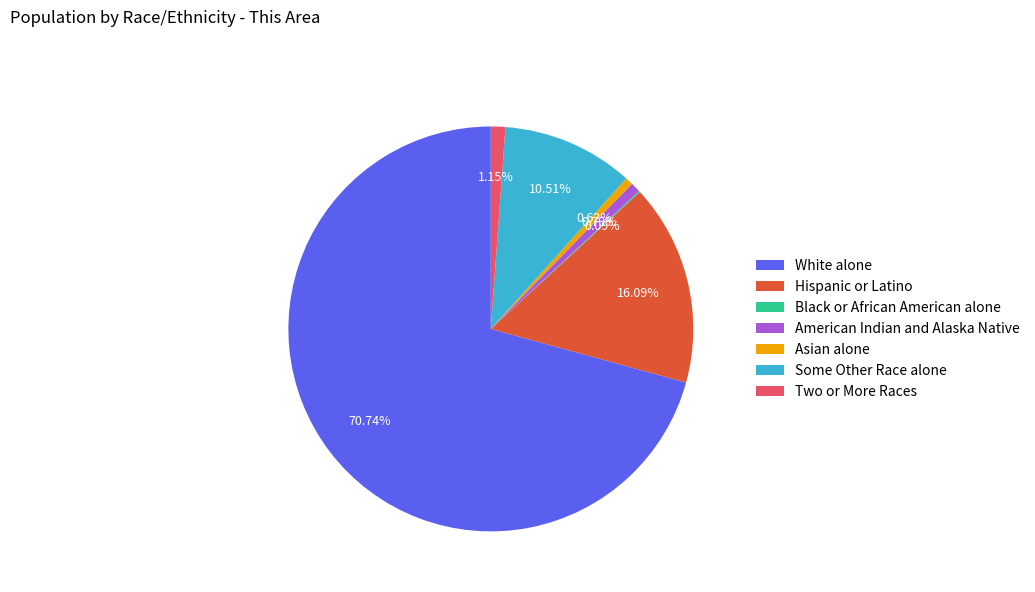

The American Indian and Alaska Native slice represents 16% of the pie. True or false?

False